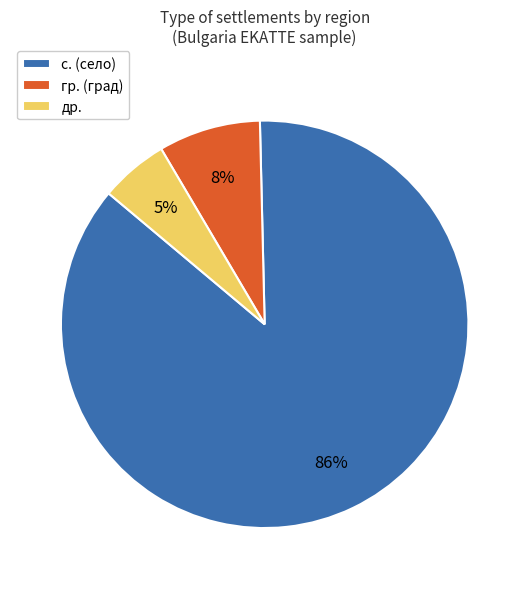

Between с. (село) and гр. (град), which is larger?

с. (село)